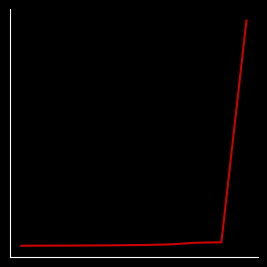

What is the maximum value shown in the chart?

24397